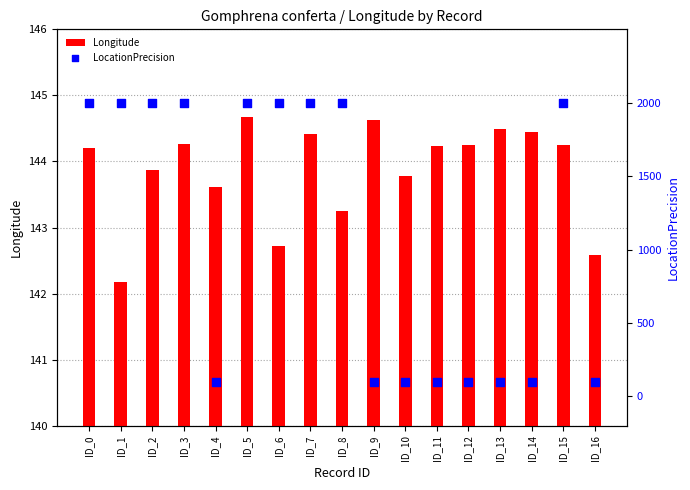

Which series has the largest total across all categories?

LocationPrecision